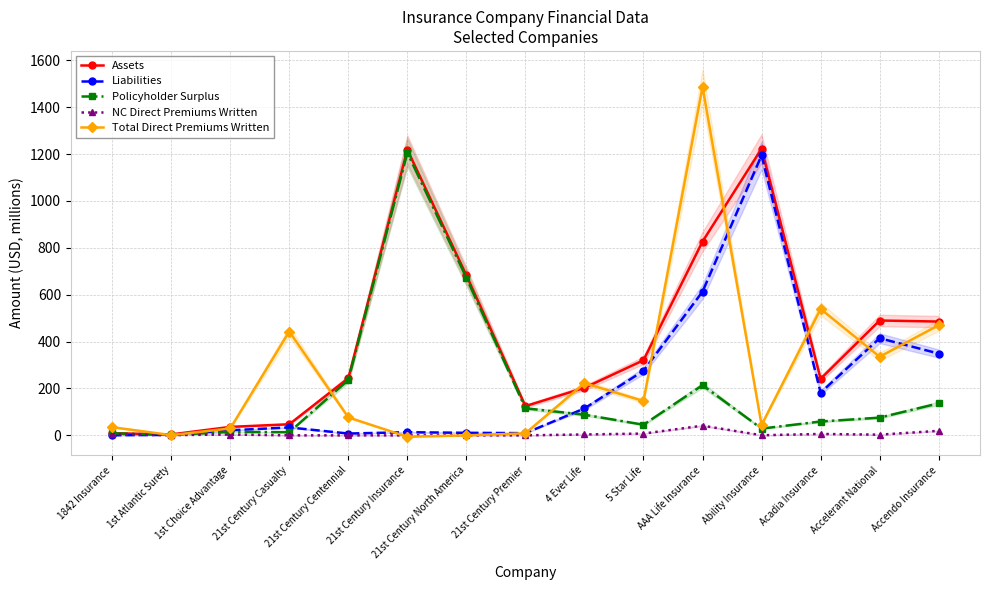

Where do Total Direct Premiums Written and Policyholder Surplus first cross each other?

1842 Insurance and 1st Atlantic Surety